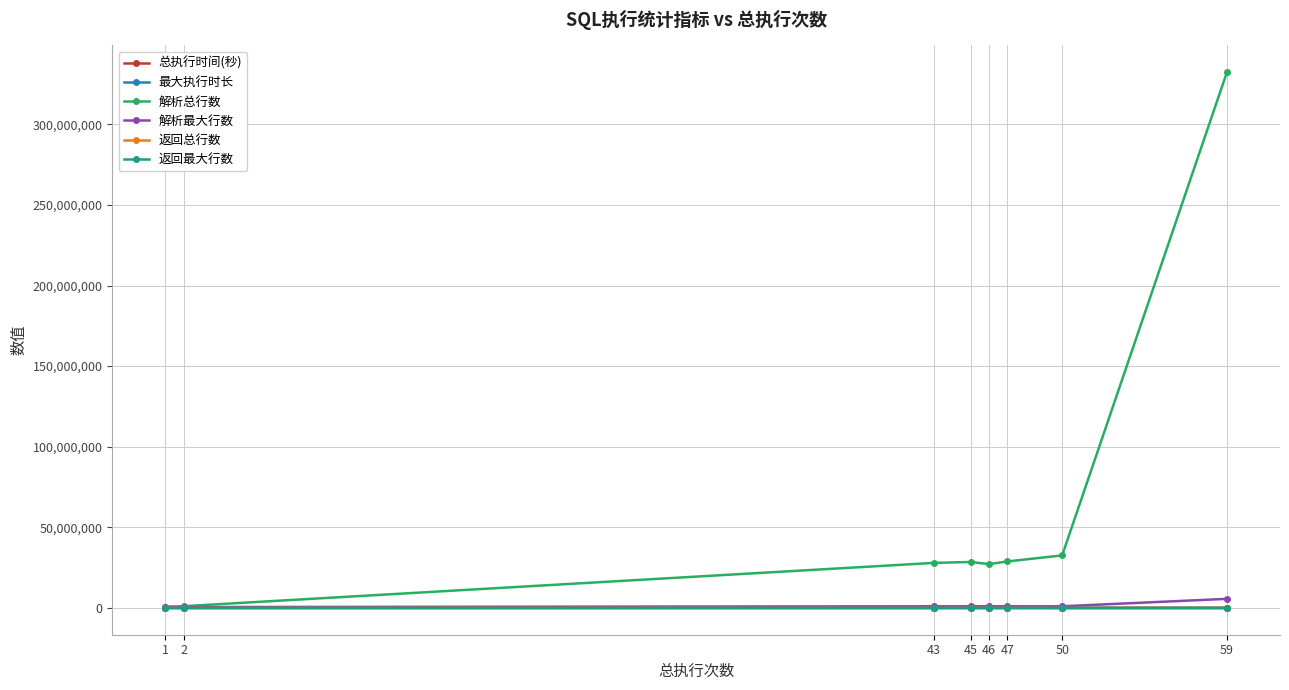

How many categories are shown in the chart?

8